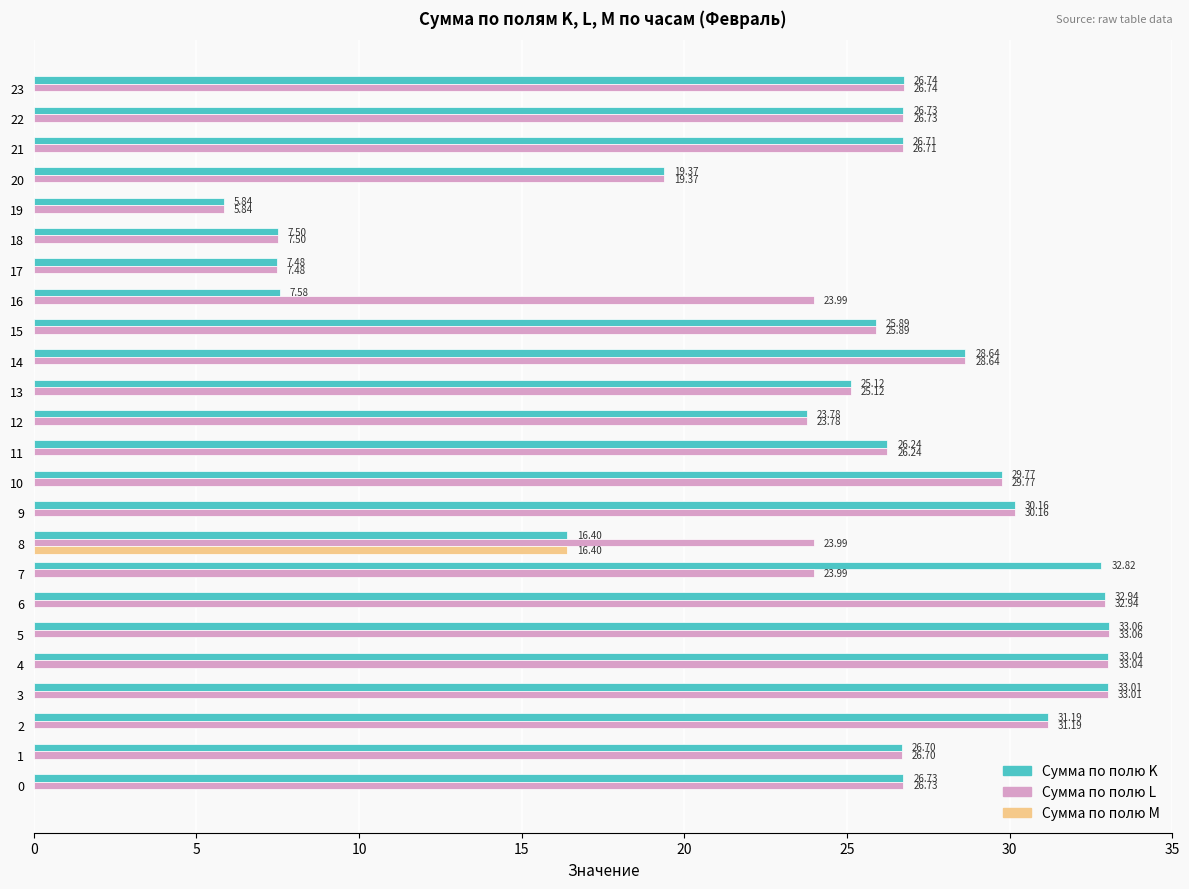

At which category is the sum across all series the highest?

5